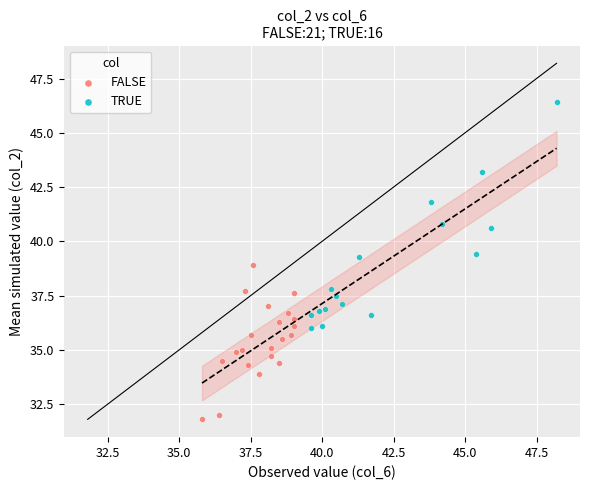

Which series has the widest spread of Y values?

TRUE